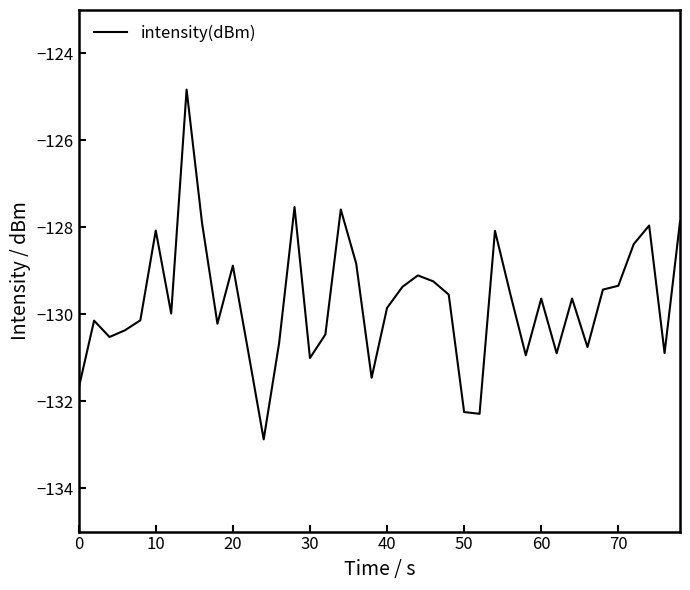

What is the difference between the maximum and minimum values?

8.0